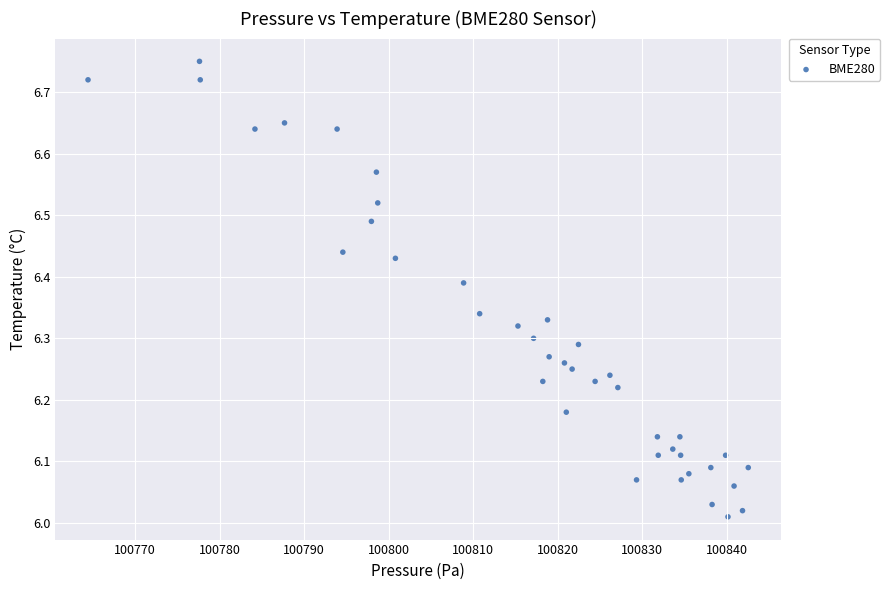

What is the range of X values (max minus min)?

78.1